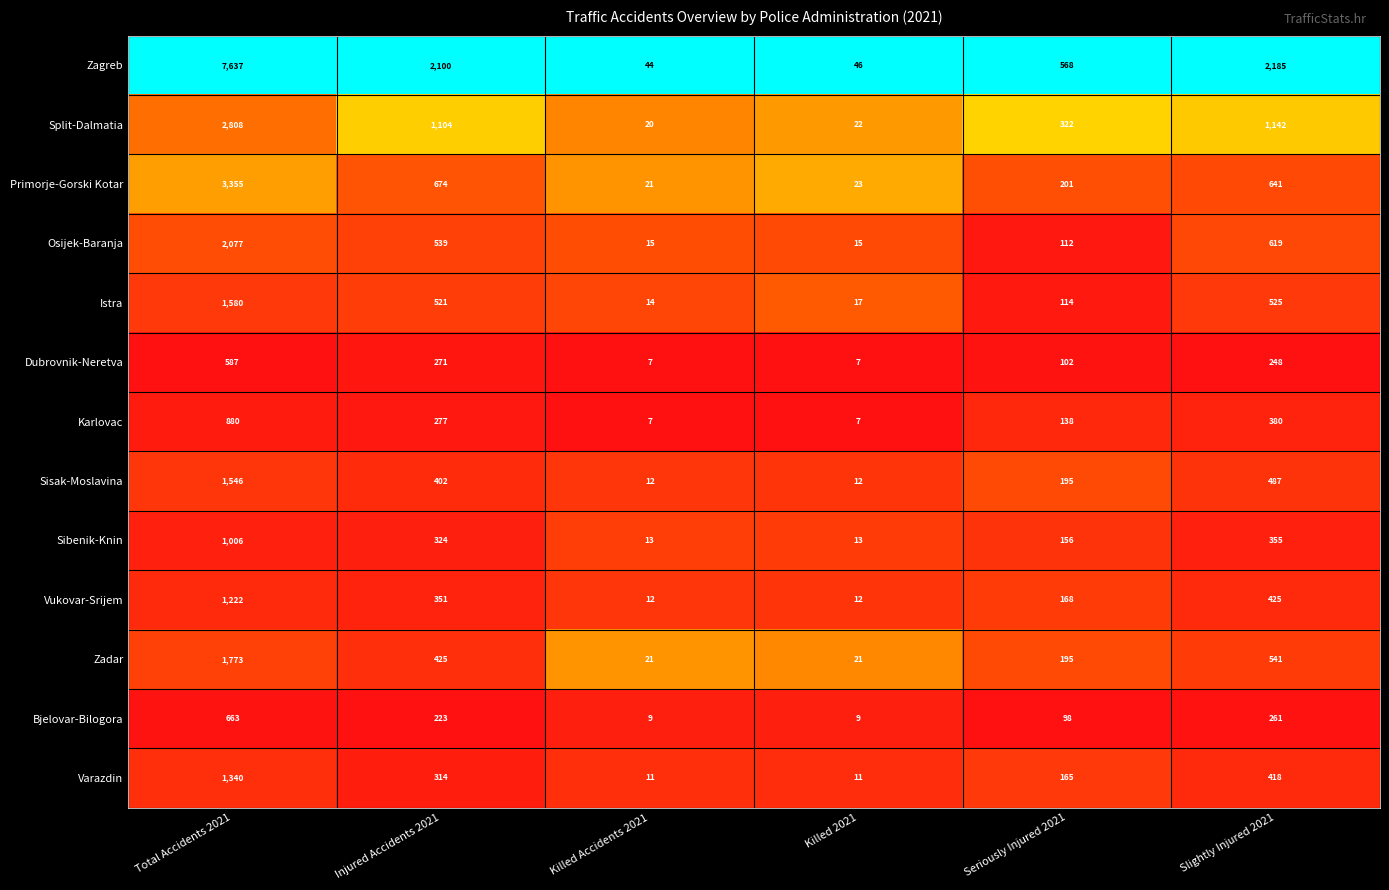

Count the Karlovac values in the range 7 to 380.

5